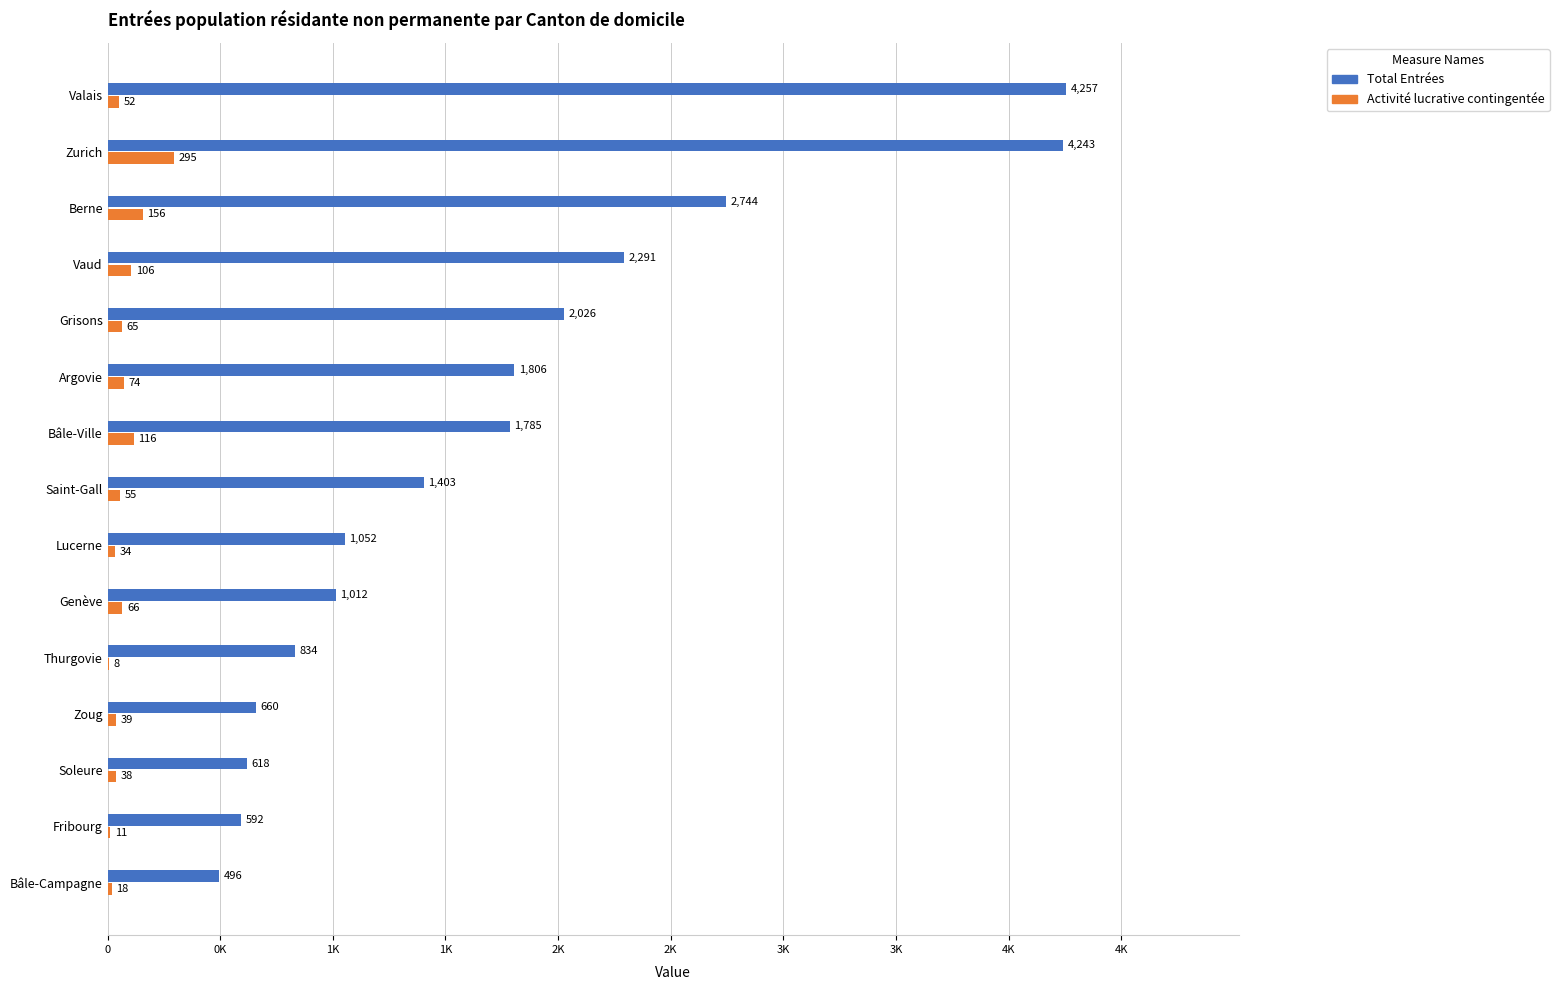

At which category is the sum across all series the highest?

Zurich